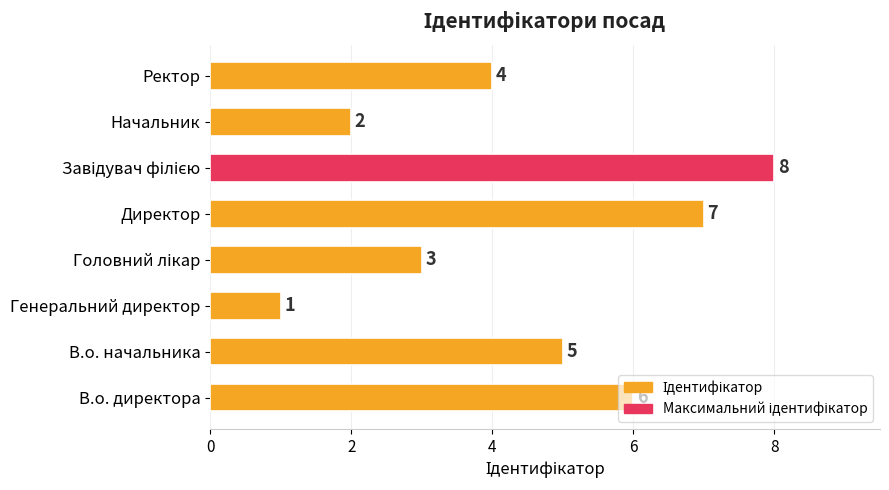

What is the change in value from В.о. директора to Генеральний директор?

-5